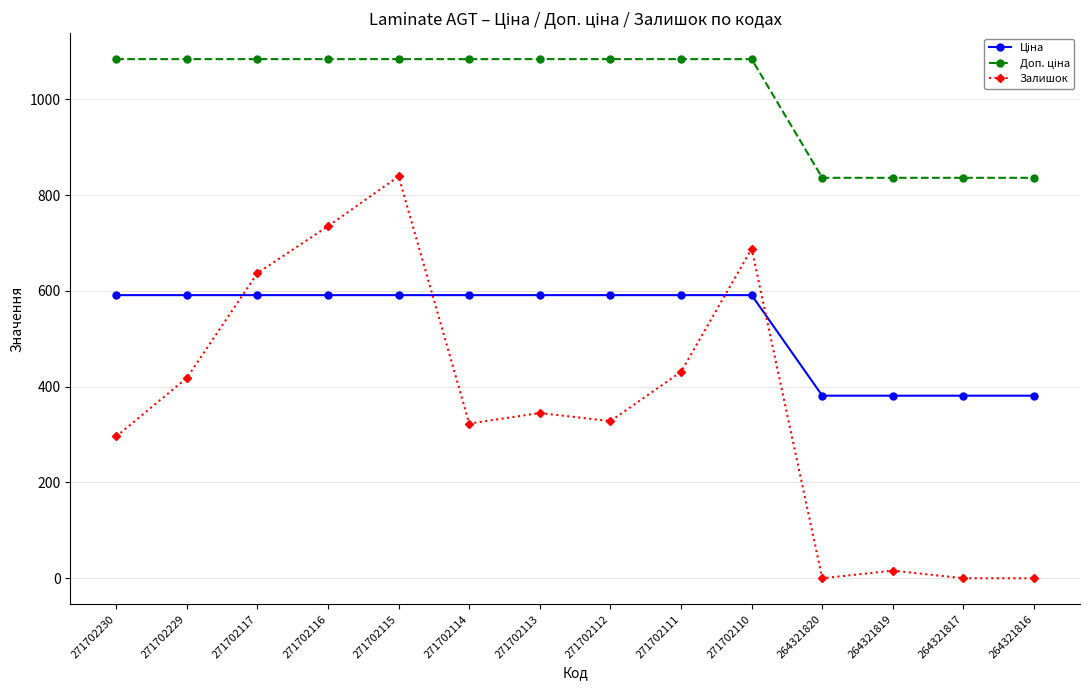

Between 271702230 and 271702116, which series saw the biggest shift?

Залишок